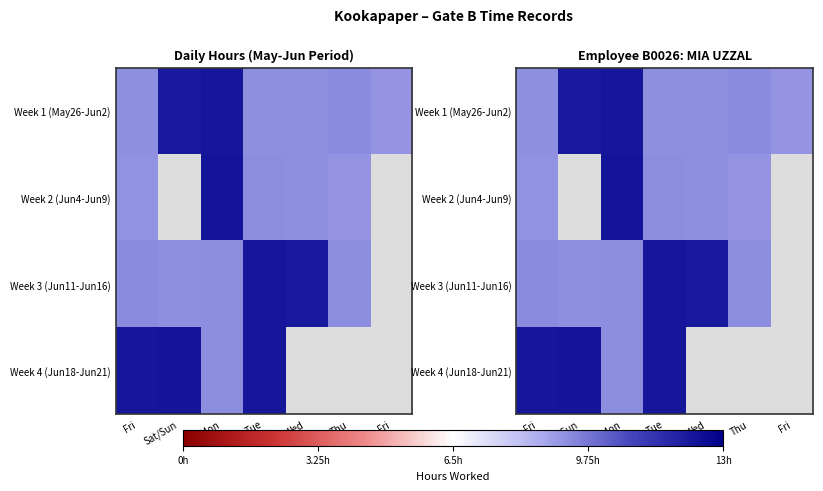

At how many categories does at least one series exceed 11?

5